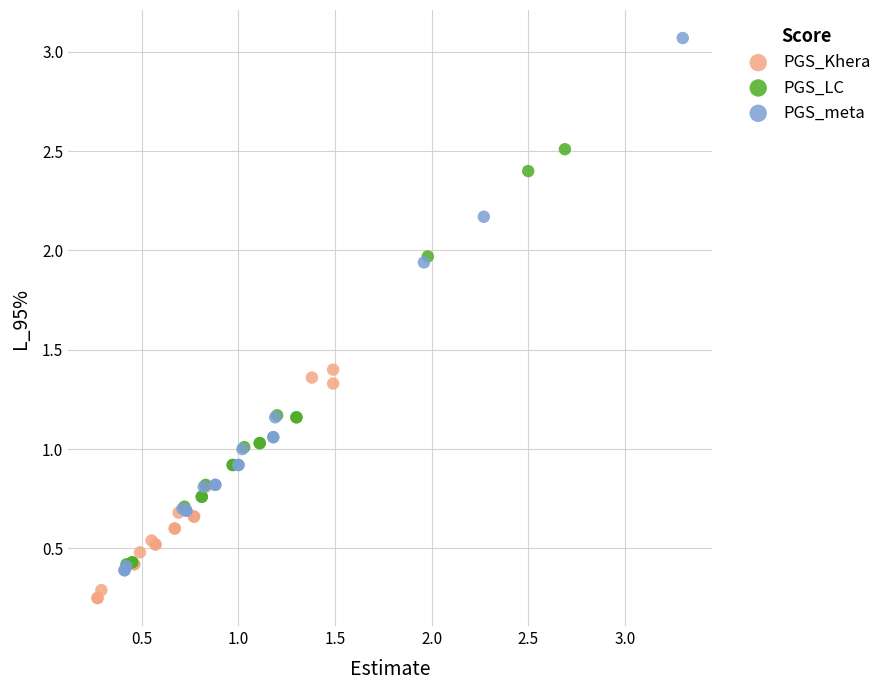

What are all the series names shown in the legend?

PGS_Khera, PGS_LC, PGS_meta